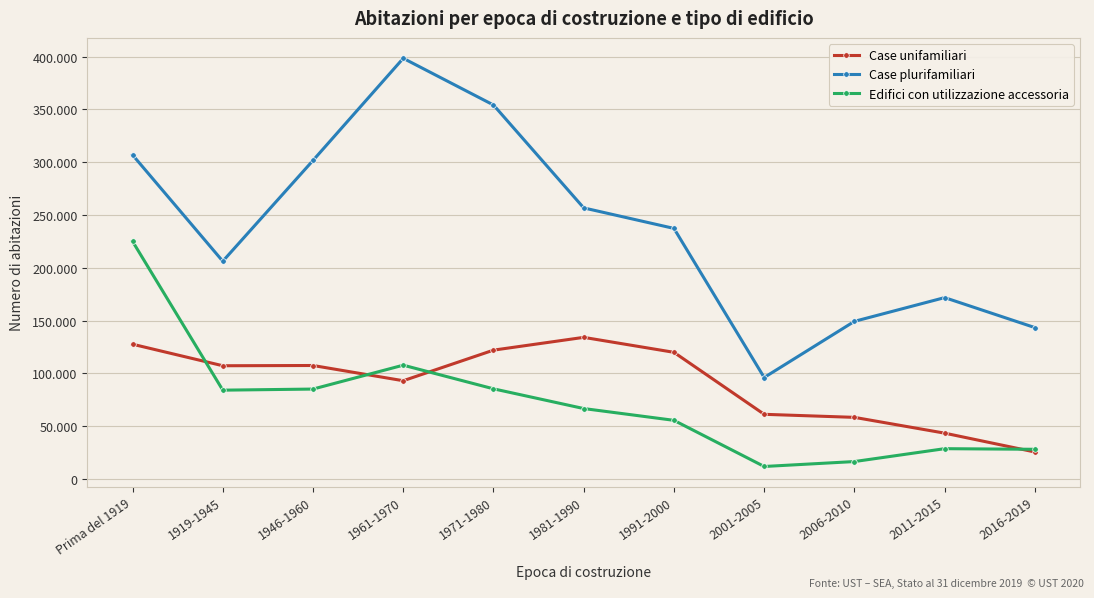

What is the minimum value shown in the chart?

11926